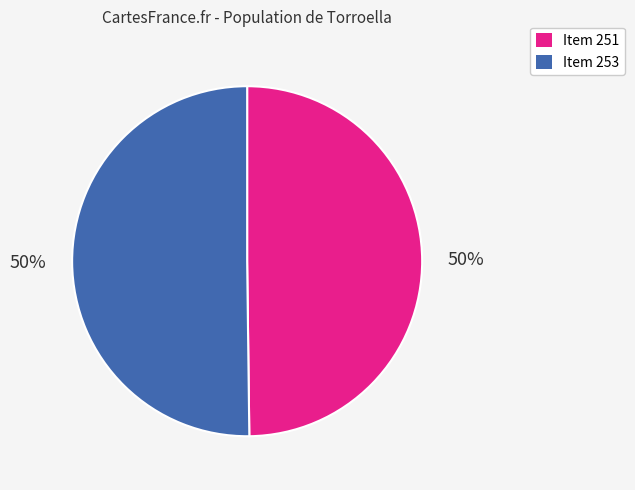

To the nearest percent, what portion does Item 251 represent?

50%